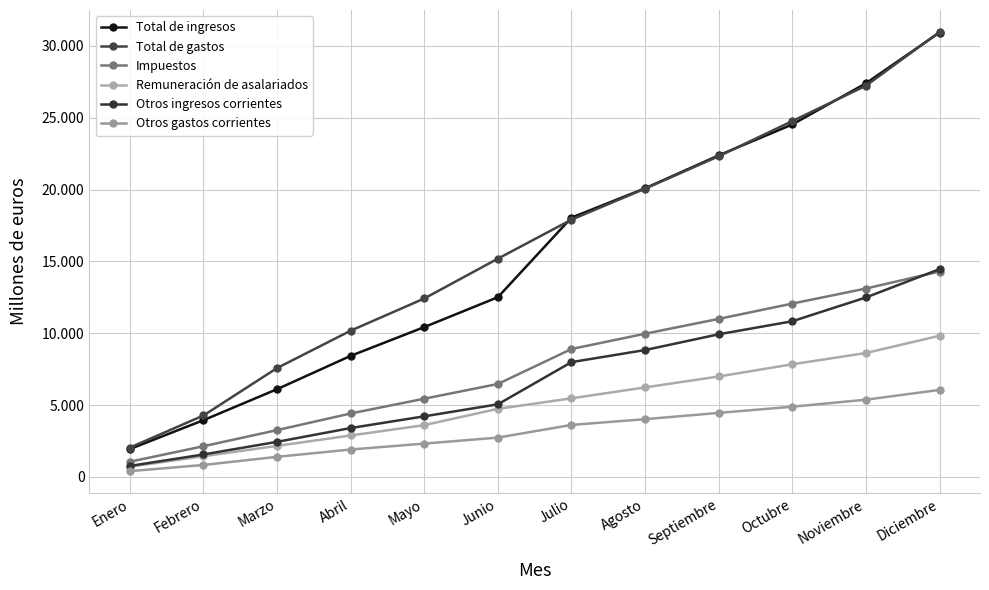

What are all the series names shown in the legend?

Total de ingresos, Total de gastos, Impuestos, Remuneración de asalariados, Otros ingresos corrientes, Otros gastos corrientes